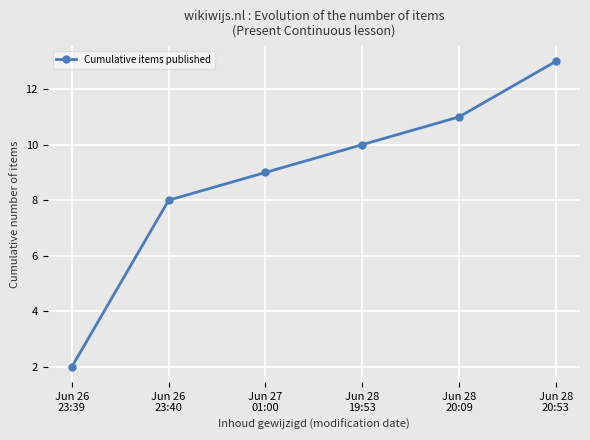

Count the number of categories in the chart.

6